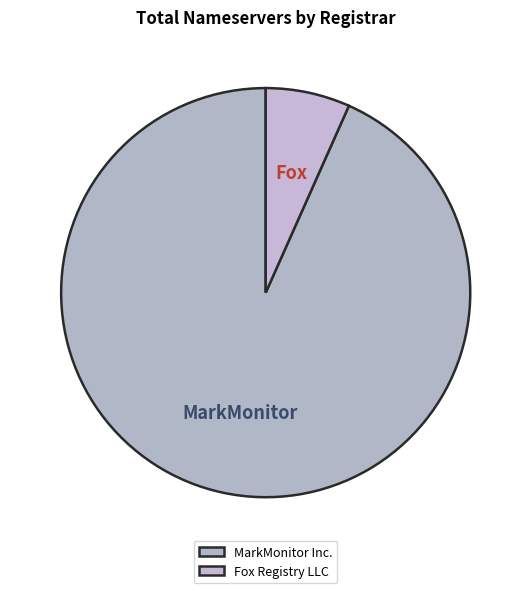

What is the ratio of the value at Fox Registry LLC to the value at MarkMonitor Inc.?

0.1